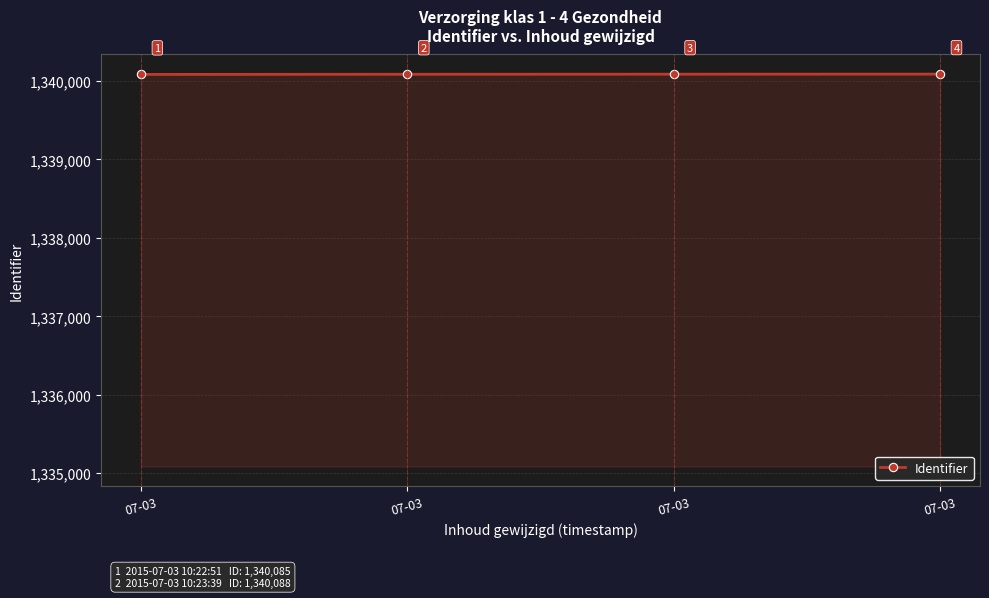

What is the change in value from 07-03 to 07-03?

+2